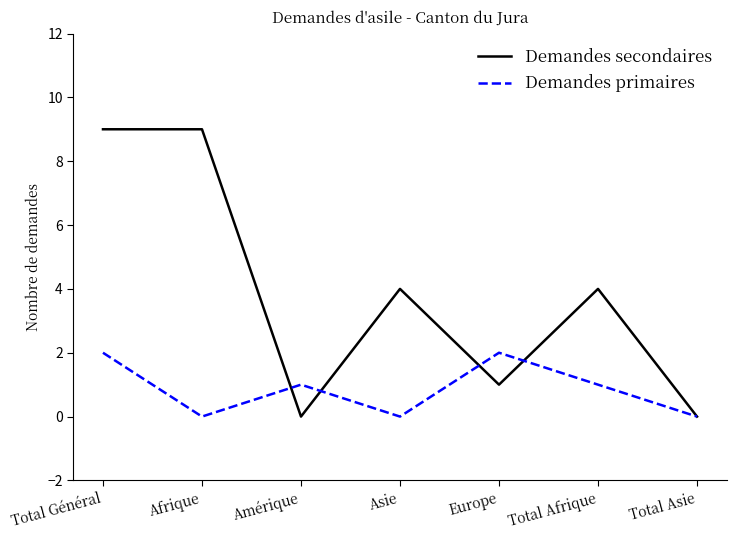

True or false: Demandes secondaires has more than 1 interior local peaks.

True